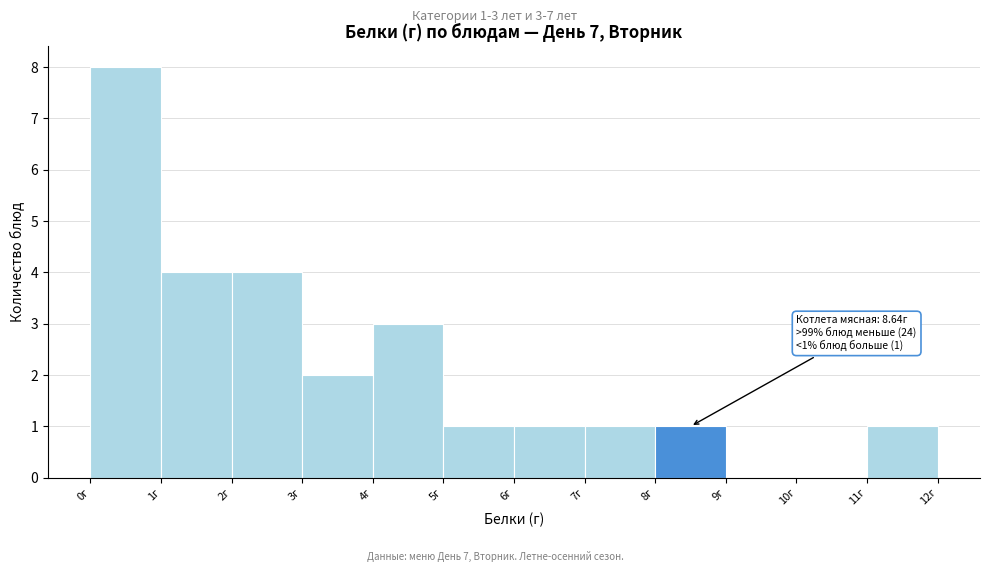

Which range on the x-axis has the tallest bar?

0 to 1